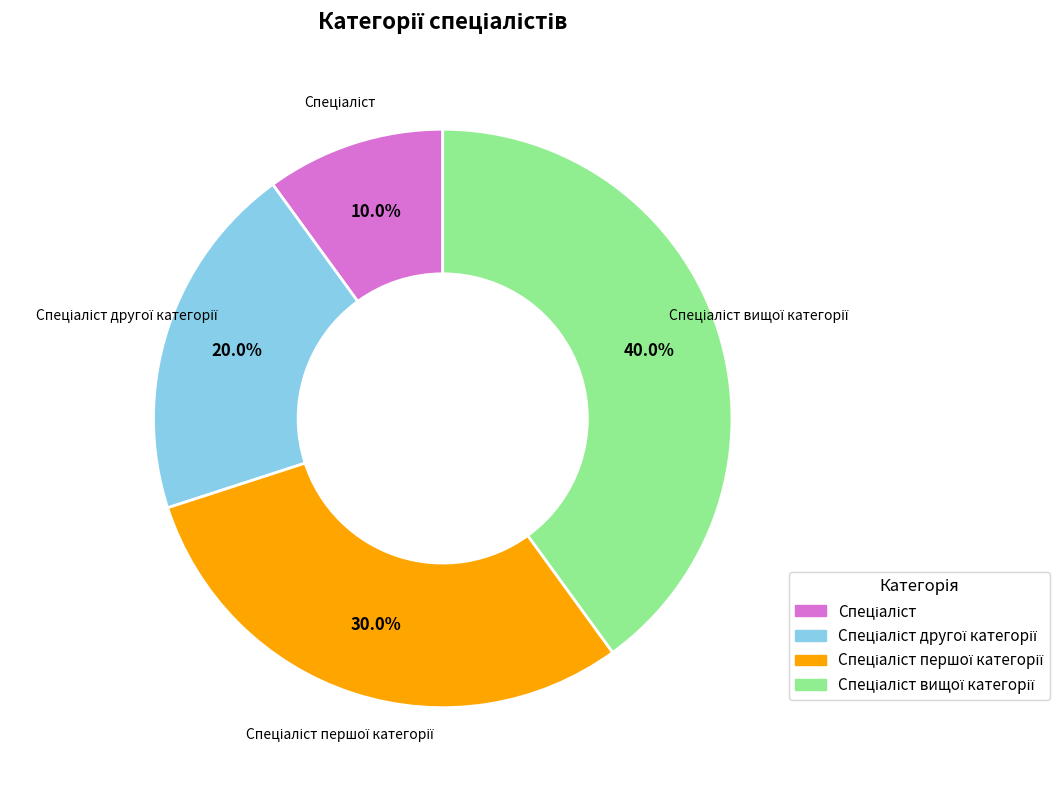

Does any single category account for the majority?

No